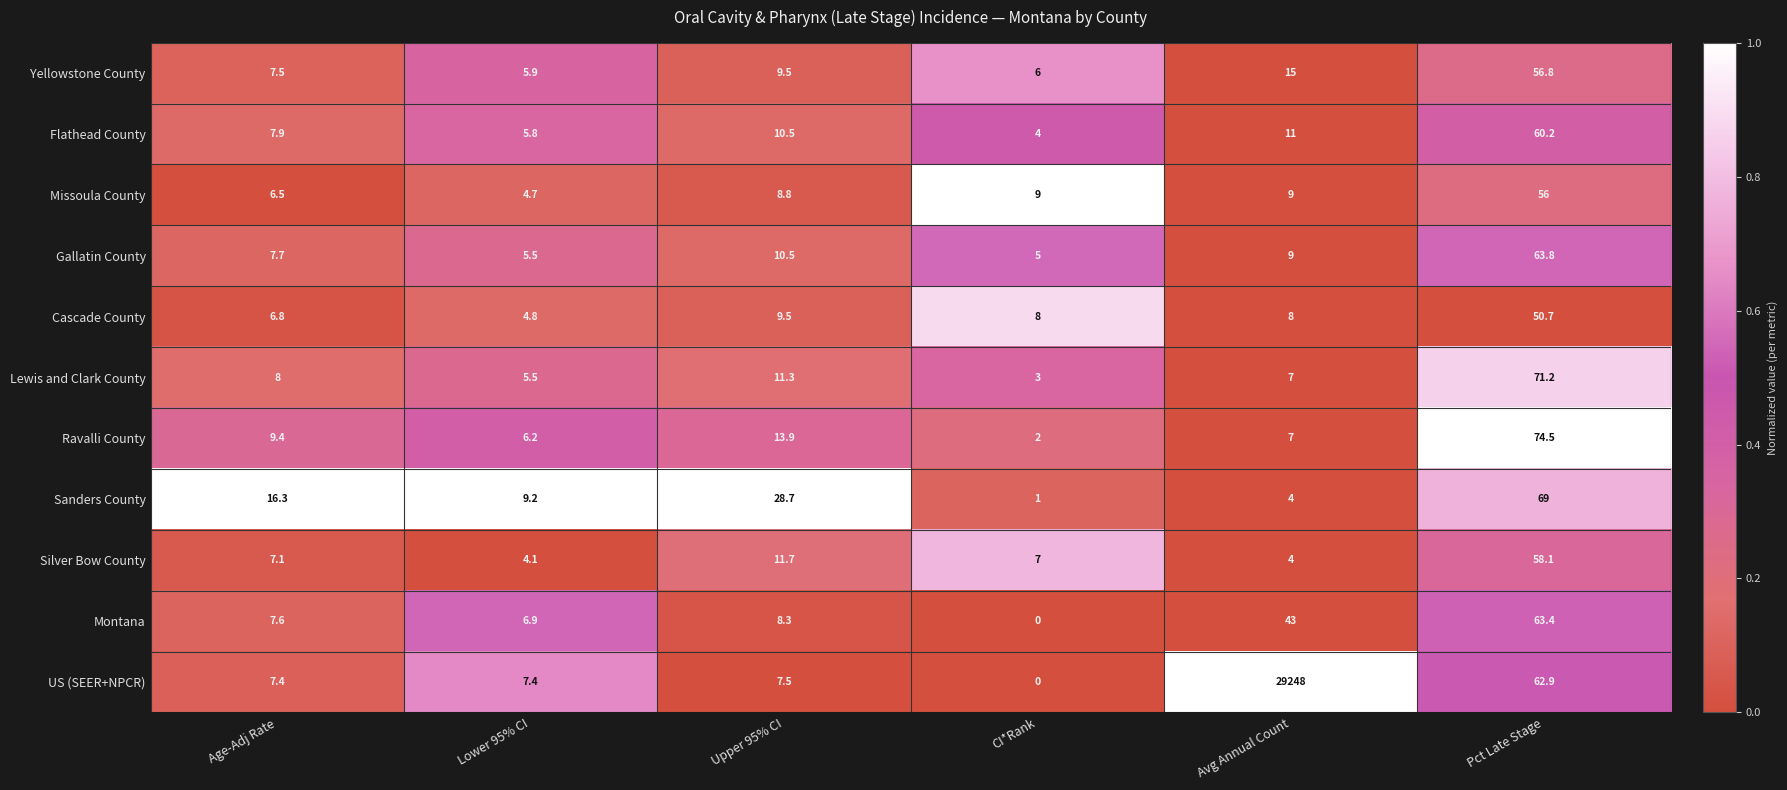

What is the difference between the maximum and minimum values in the Cascade County series?

45.9